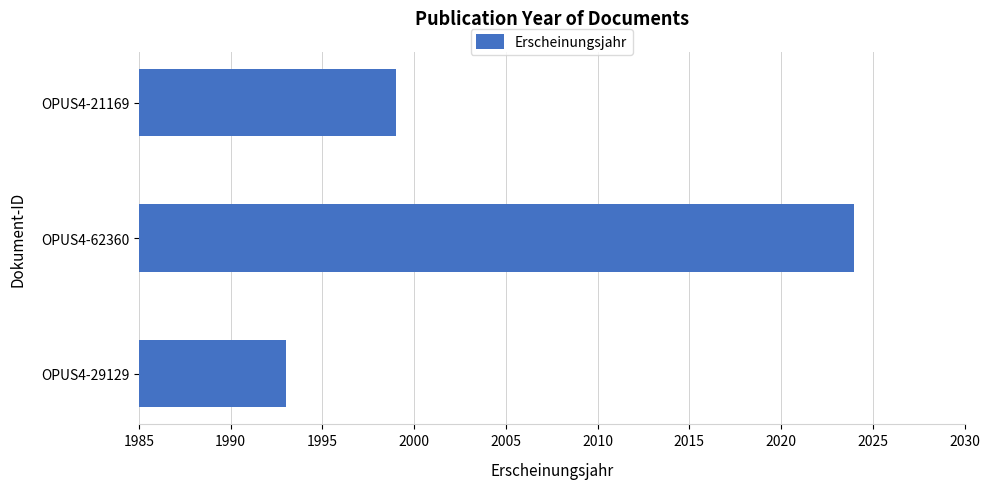

Reading bottom to top, what are all the values shown in this chart?

1993	2024	1999